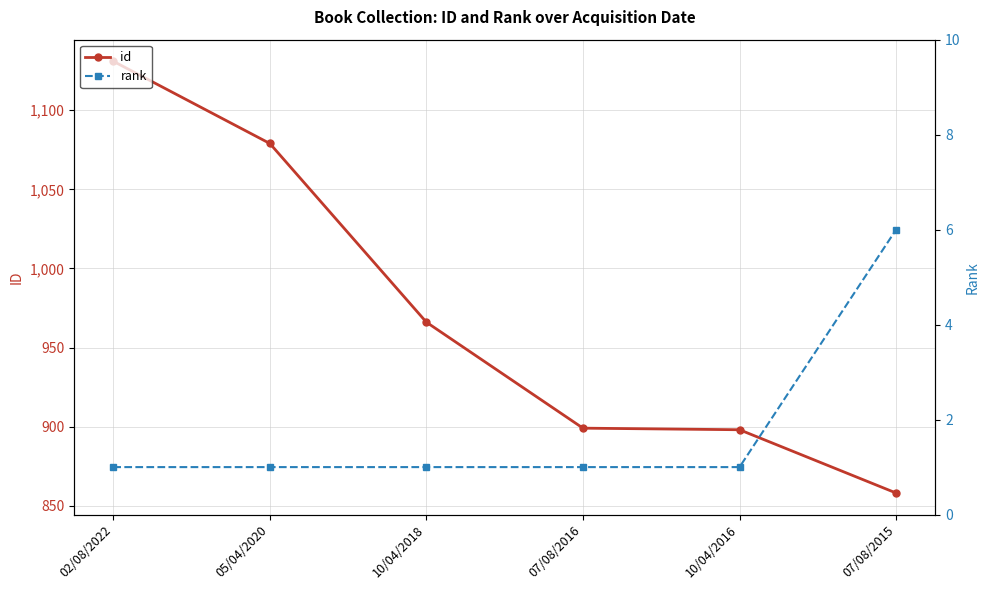

List the series in order of their peak value, highest first.

id, rank